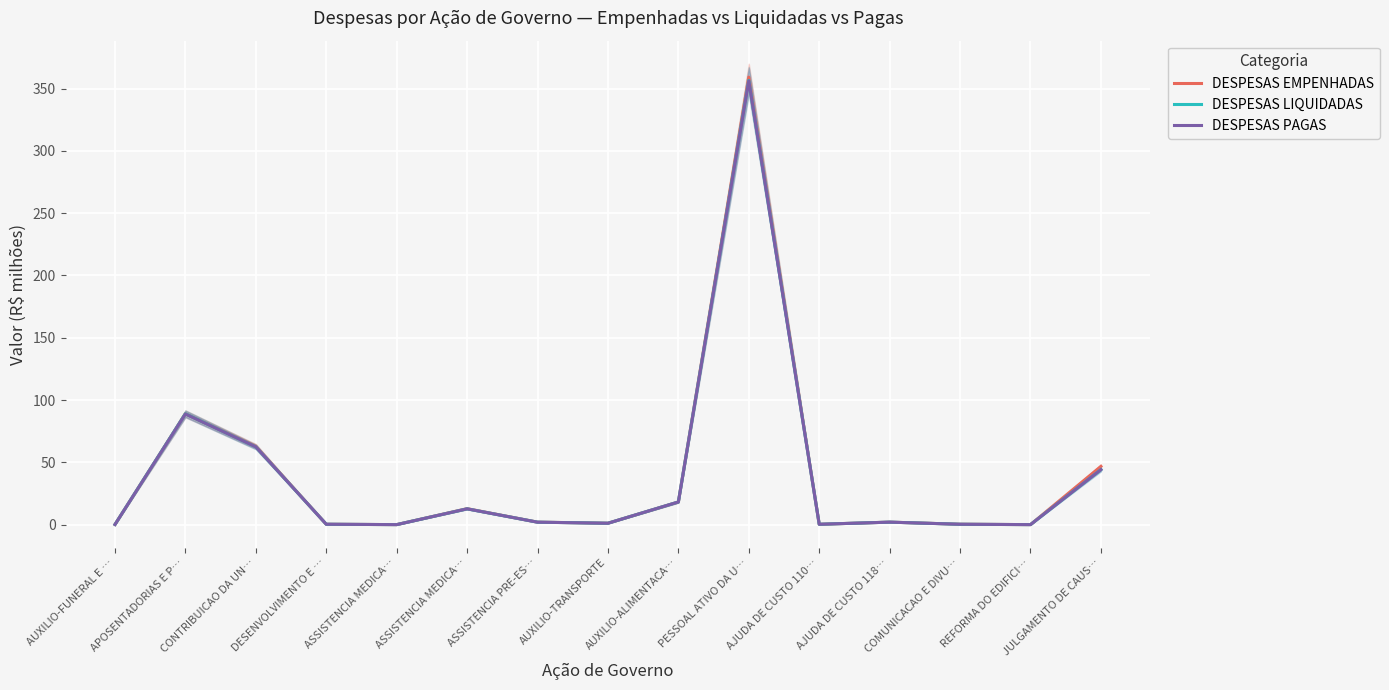

At which category does DESPESAS LIQUIDADAS reach its first local peak?

APOSENTADORIAS E P…